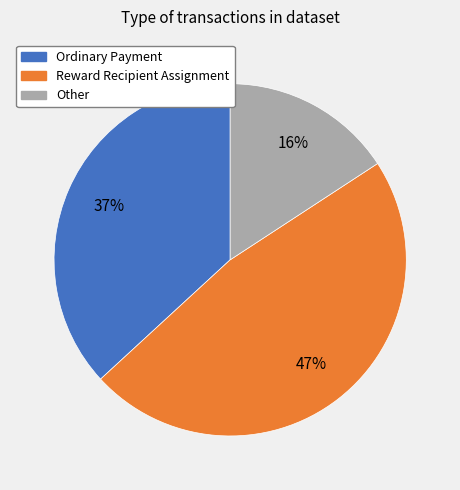

To the nearest percent, what is the average slice percentage?

33%